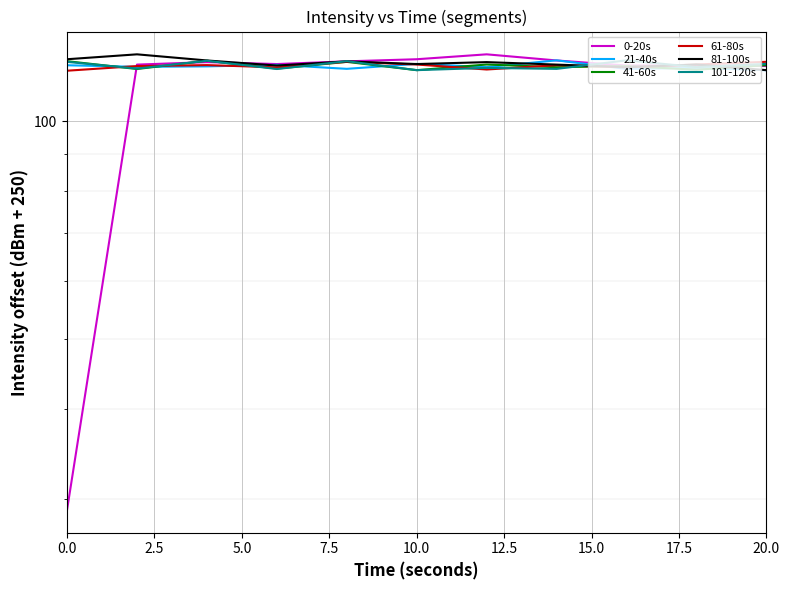

Where is the first local minimum for 21-40s?

2.5